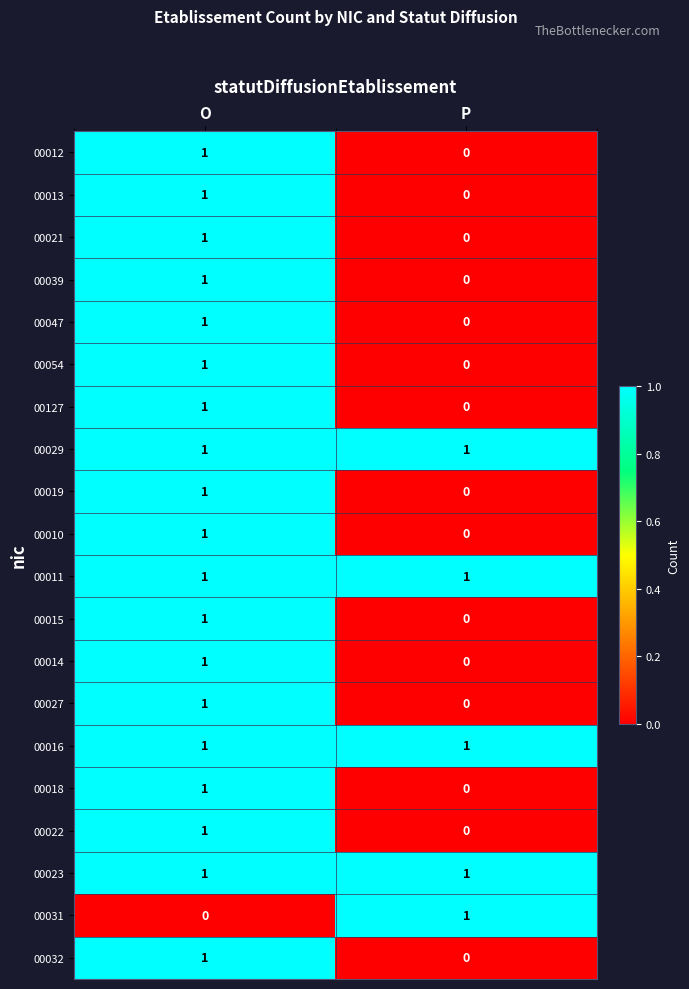

How many categories are shown in the chart?

2